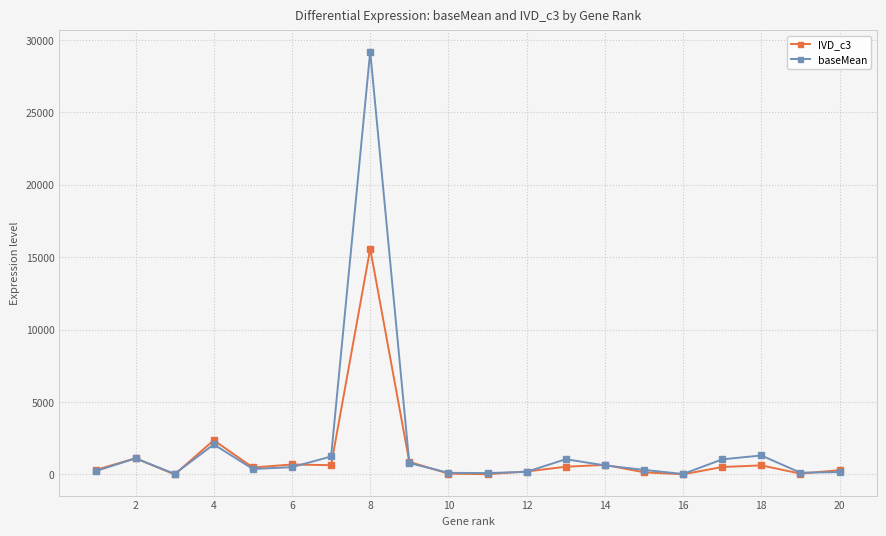

Rank the series by their maximum value, from highest to lowest.

baseMean, IVD_c3